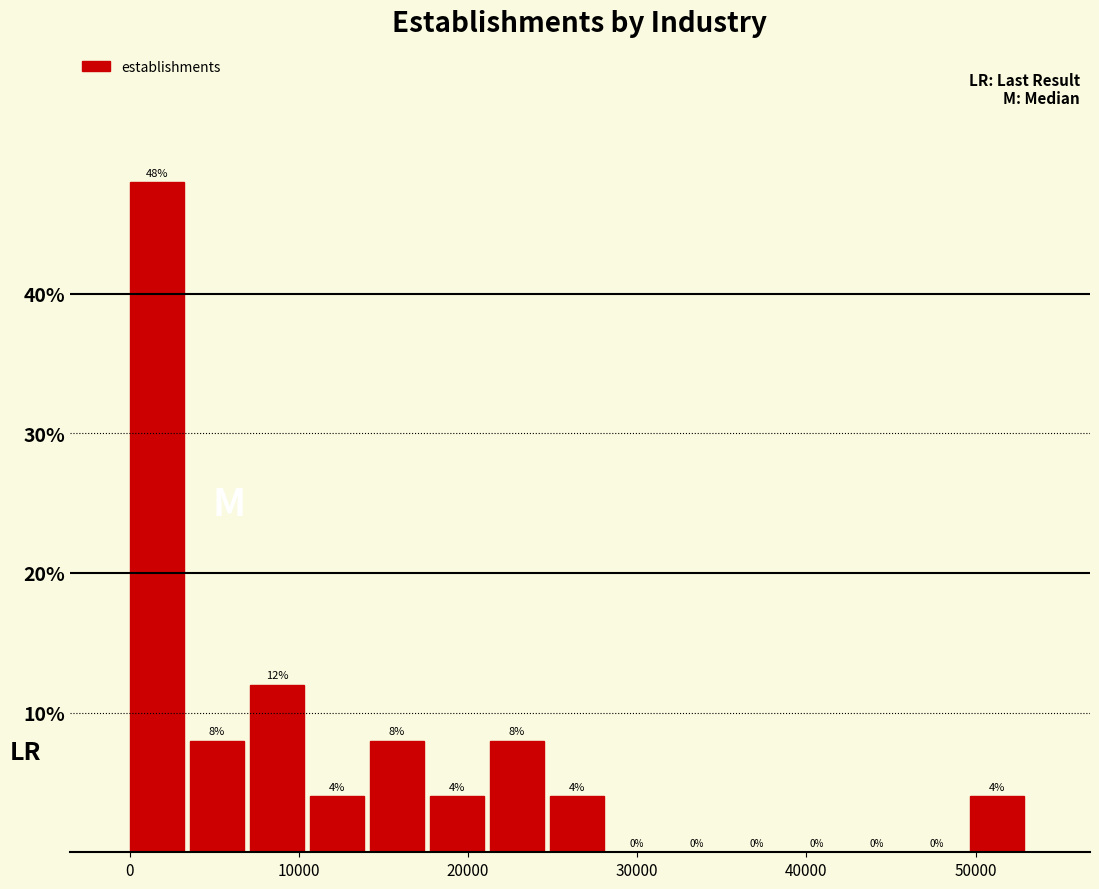

Read against the x-axis, roughly where is the centre of the tallest bar?

2000